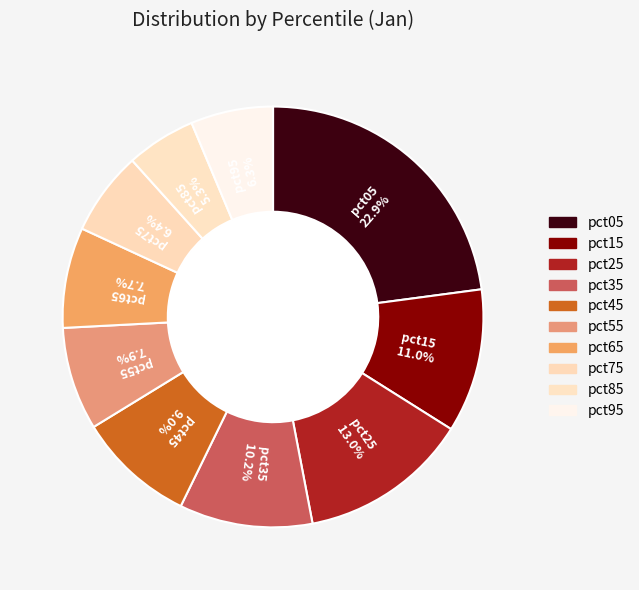

How many segments does this pie chart have?

10